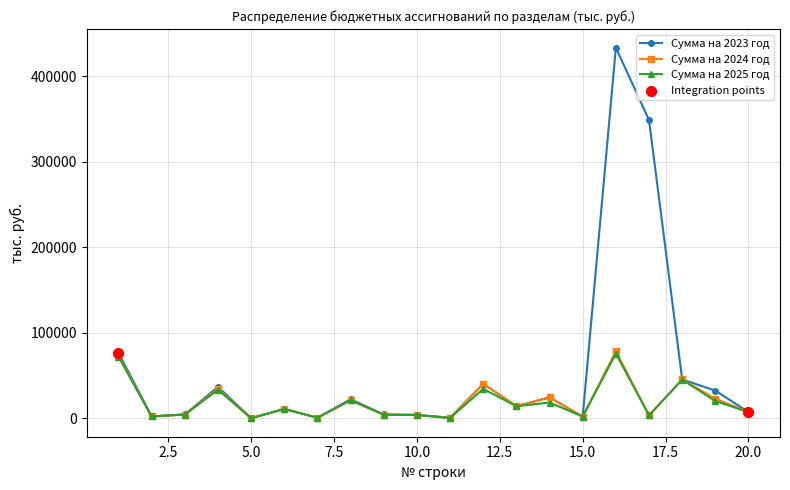

Which series has the largest total across all categories?

Сумма на 2023 год